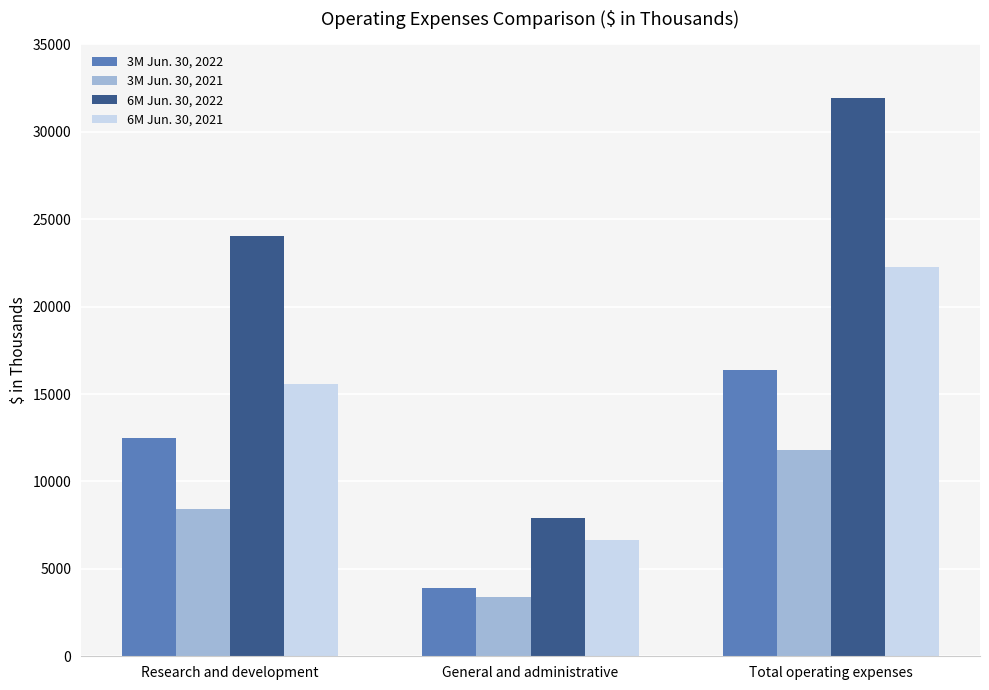

True or false: 3M Jun. 30, 2022 has a value of 12496 at Research and development.

True